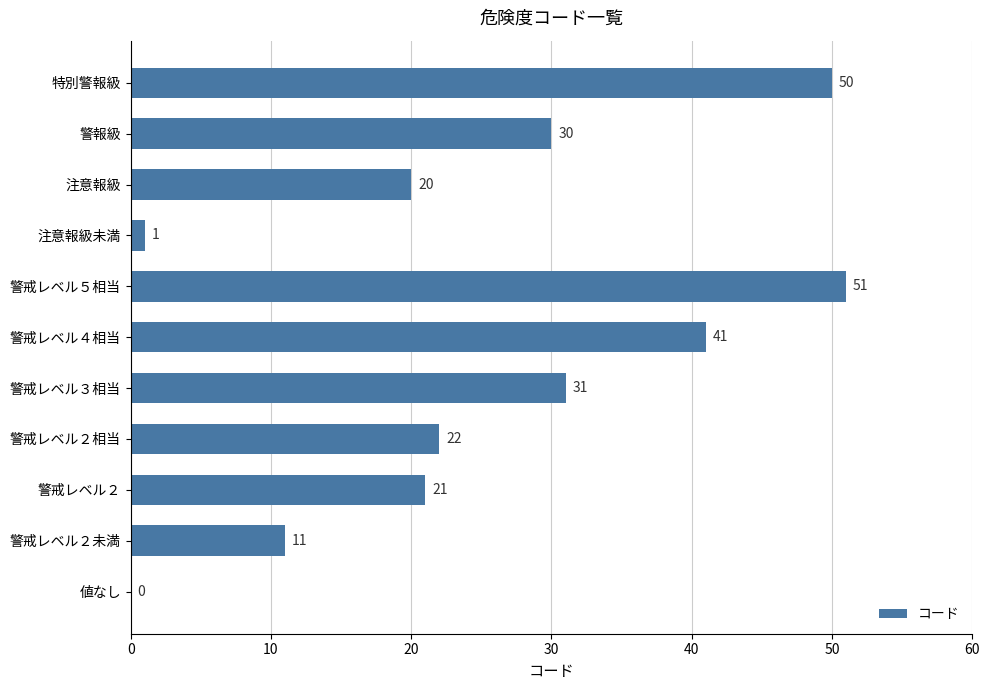

Is it true that the value at 値なし is 0?

True